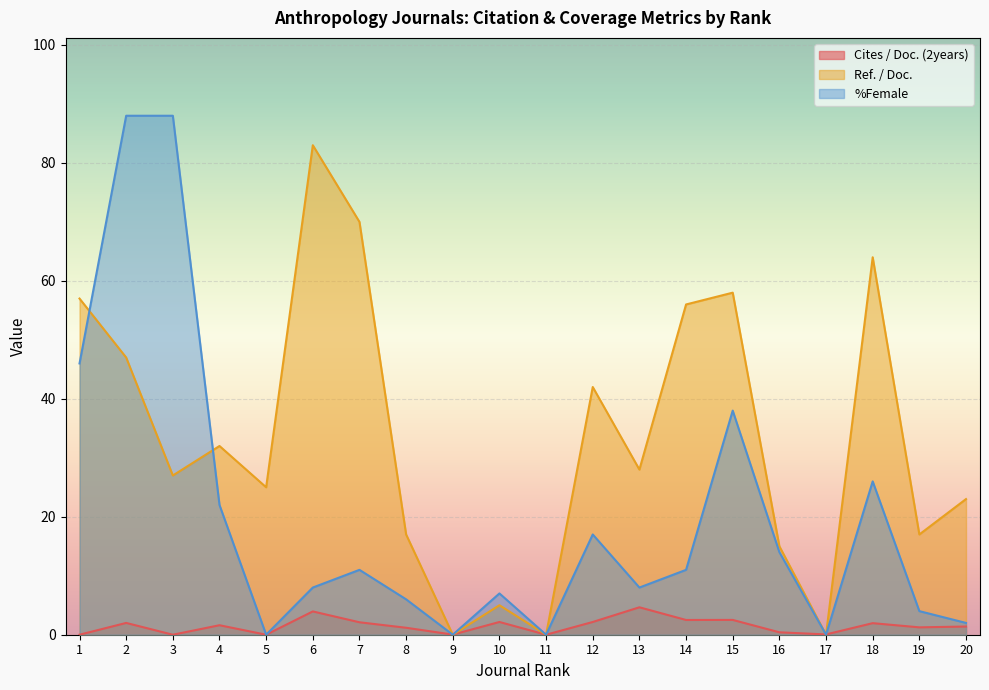

List the series in order of their overall mean, lowest first.

Cites / Doc. (2years), %Female, Ref. / Doc.